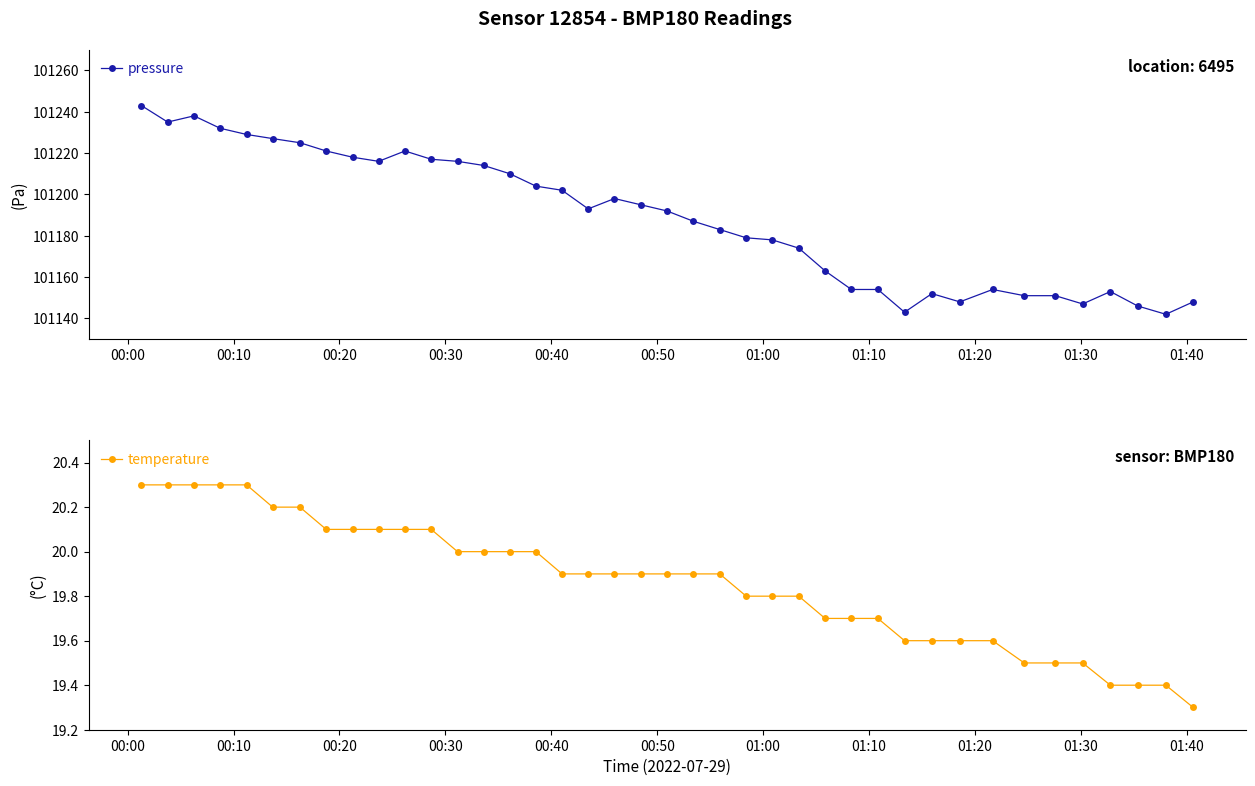

What is the value of the pressure point at the 18th from the left?

101193